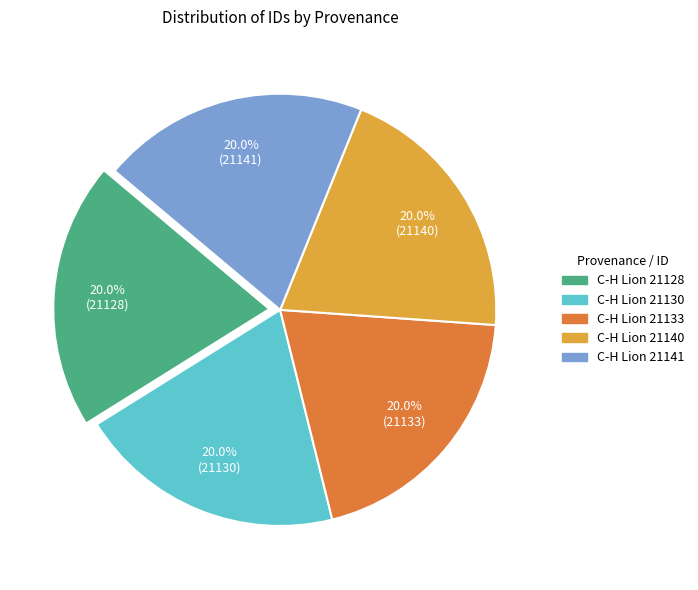

Do C-H Lion 21141 and C-H Lion 21140 together represent more than half of the pie?

No